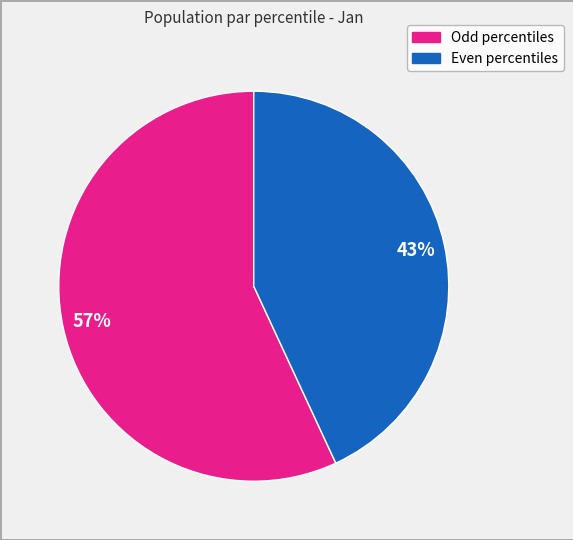

How many slices are in this pie chart?

2